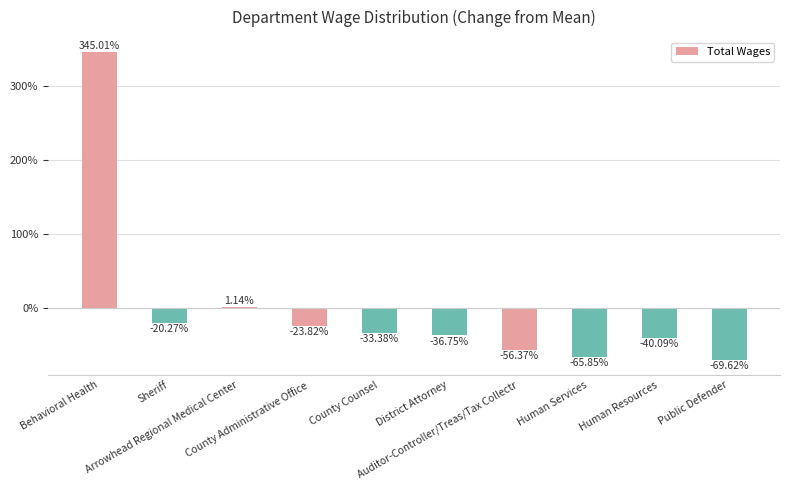

What is the label of the 9th bar from the left?

Human Resources